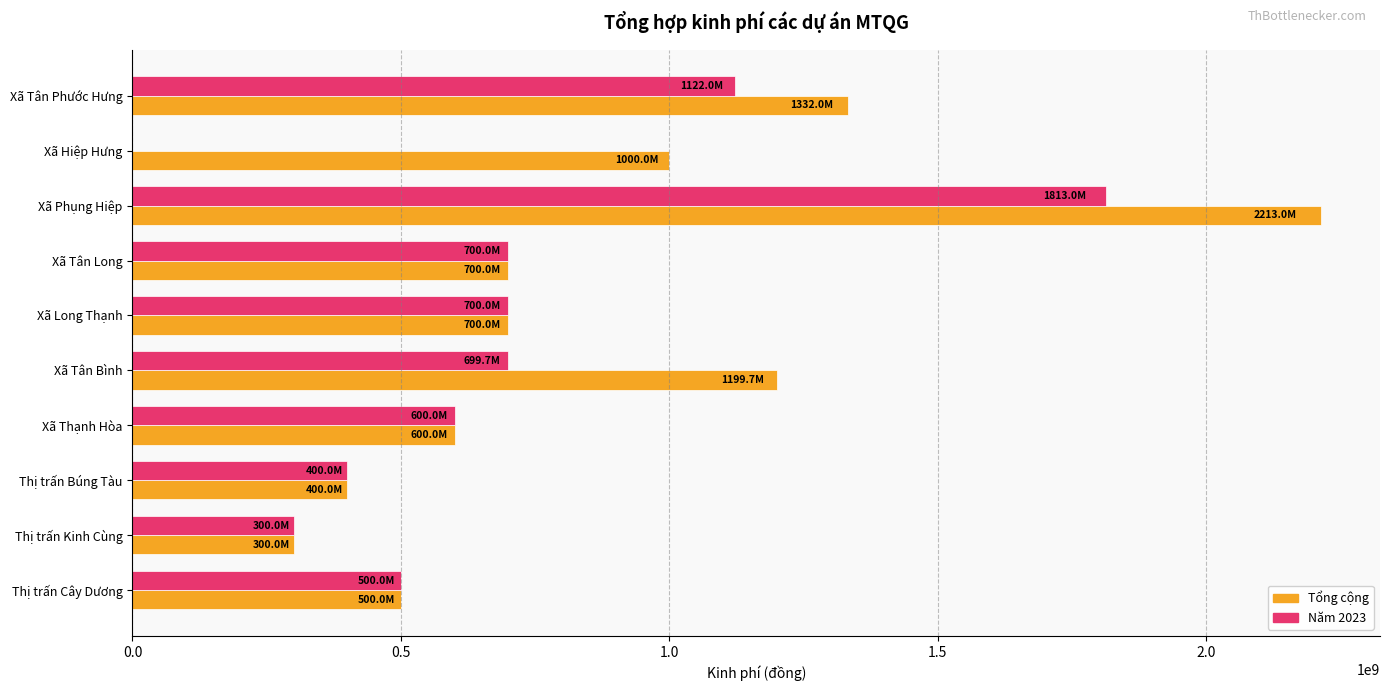

Which series has the largest total across all categories?

Tổng cộng